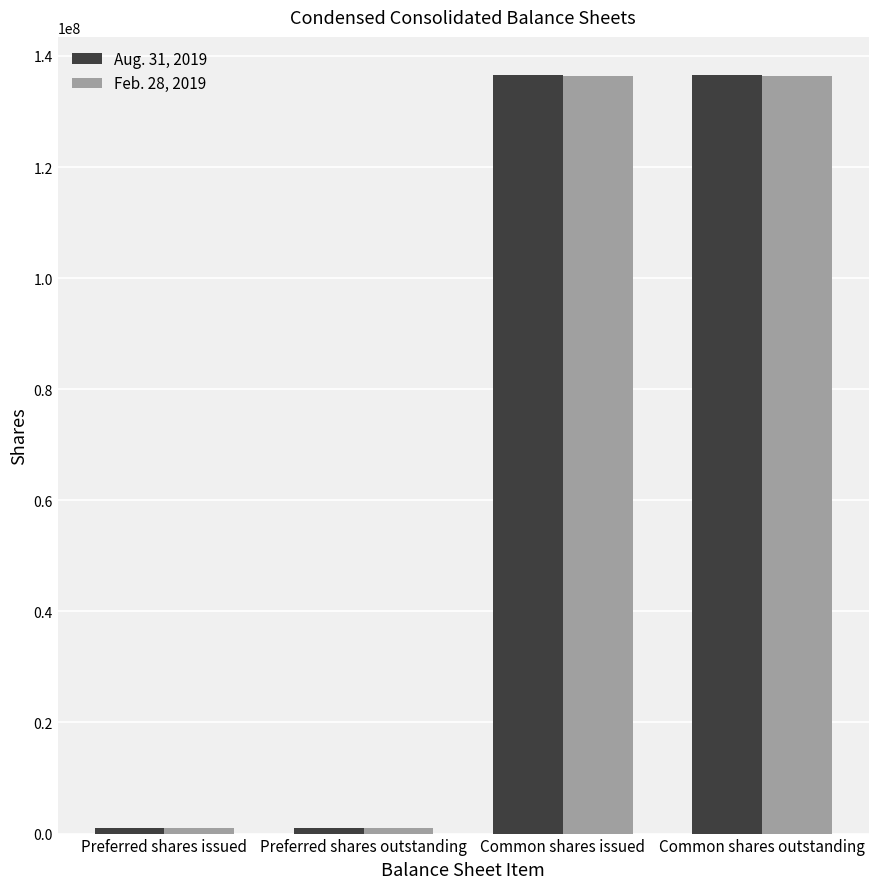

Is it true that Feb. 28, 2019 equals 136353318 at Common shares outstanding?

True